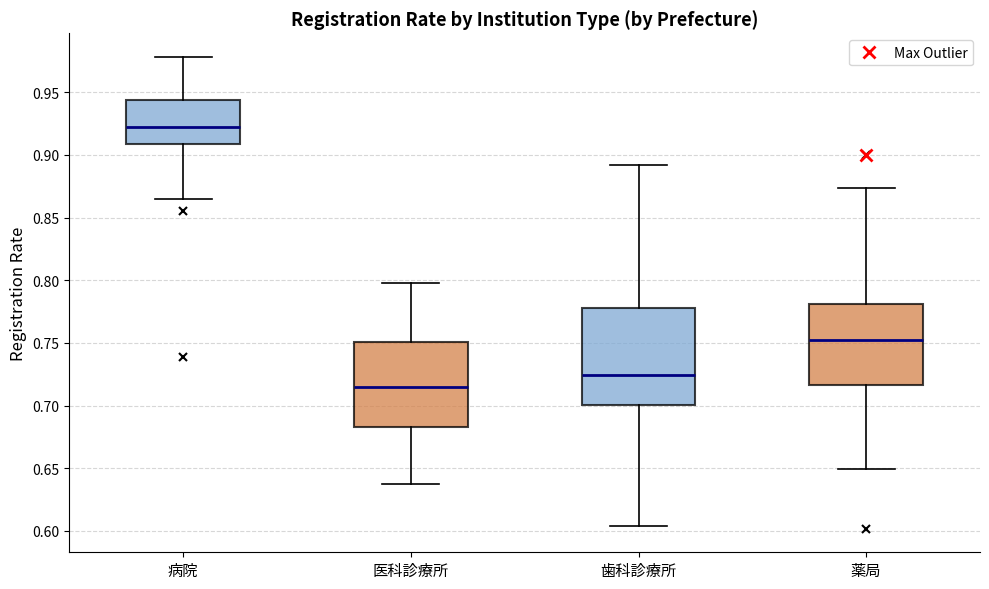

Reading left to right, transcribe this box plot: for each box, give where its median line is, the range the box spans, and where its two whiskers end, as read against the y-axis. The values are not printed on the chart, so give them approximately, as read against the axis.

病院: median 0.920, box 0.910 to 0.945, whiskers 0.865 to 0.980
医科診療所: median 0.715, box 0.685 to 0.750, whiskers 0.635 to 0.800
歯科診療所: median 0.725, box 0.700 to 0.780, whiskers 0.605 to 0.890
薬局: median 0.755, box 0.715 to 0.780, whiskers 0.650 to 0.875